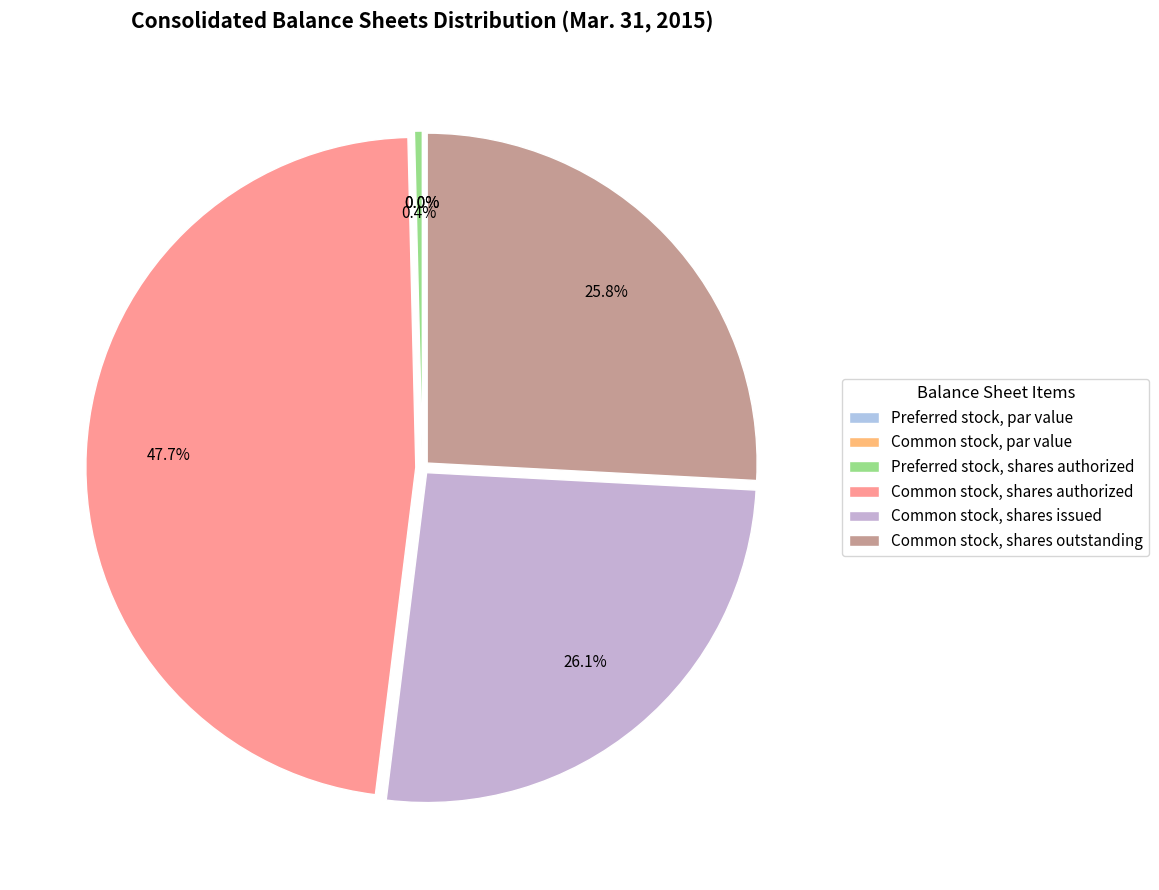

How many segments does this pie chart have?

6